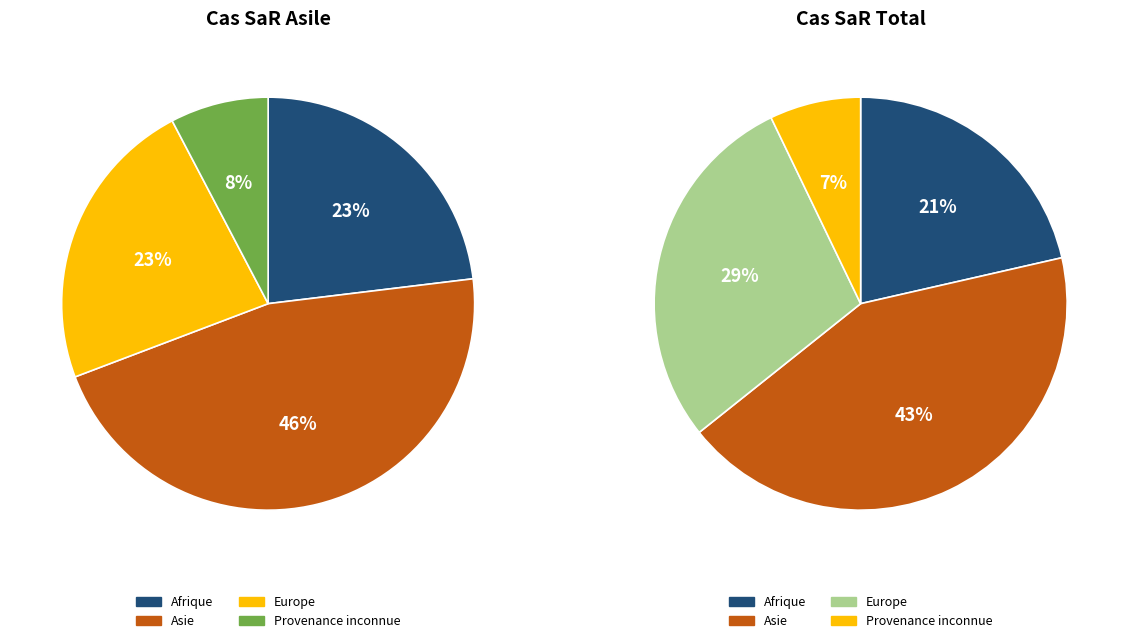

True or false: Europe accounts for 29% of the total.

True